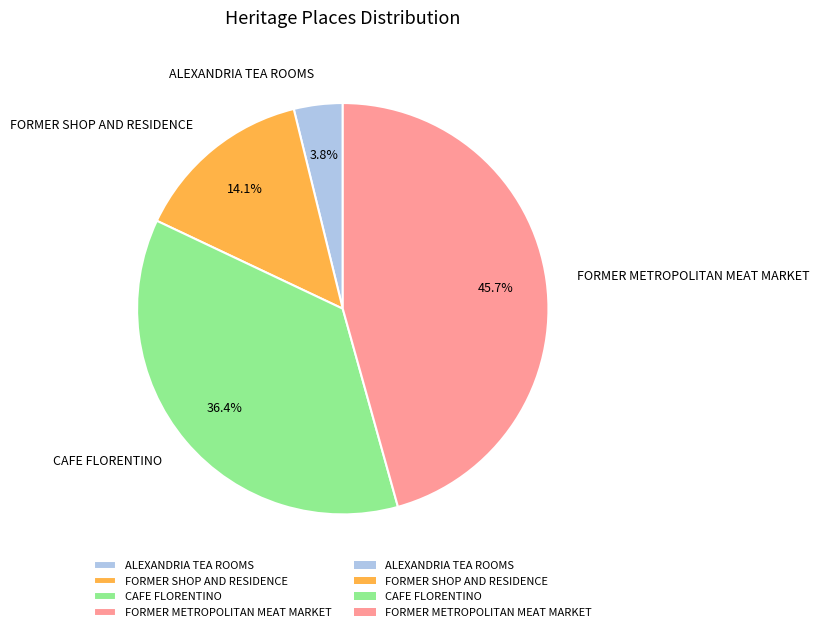

Between FORMER METROPOLITAN MEAT MARKET and FORMER SHOP AND RESIDENCE, which is larger?

FORMER METROPOLITAN MEAT MARKET